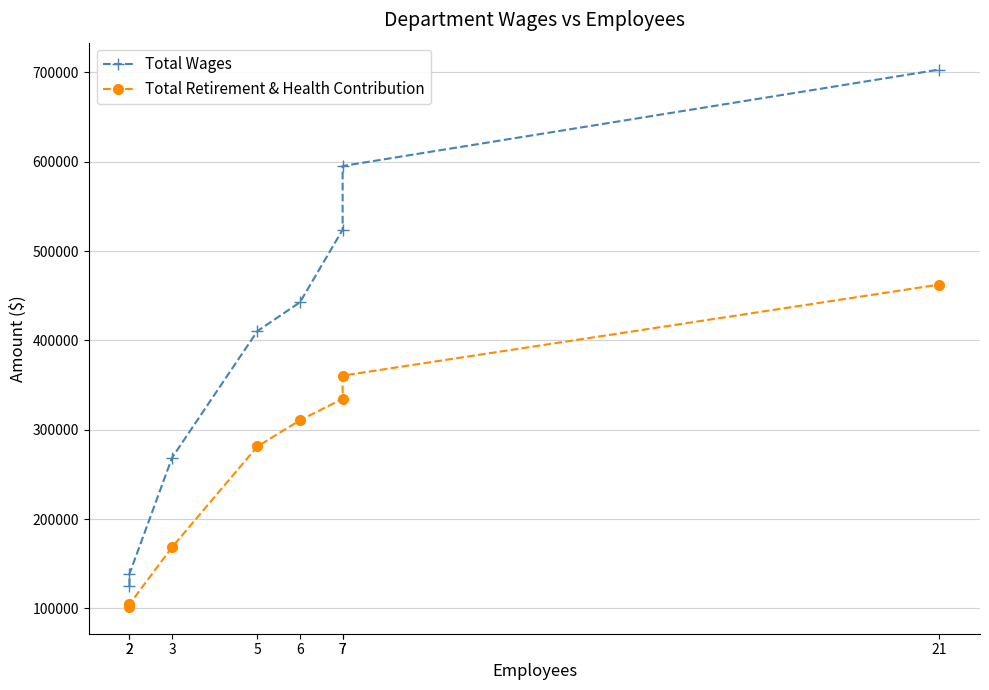

What is the total value across all series at 21?

1165610